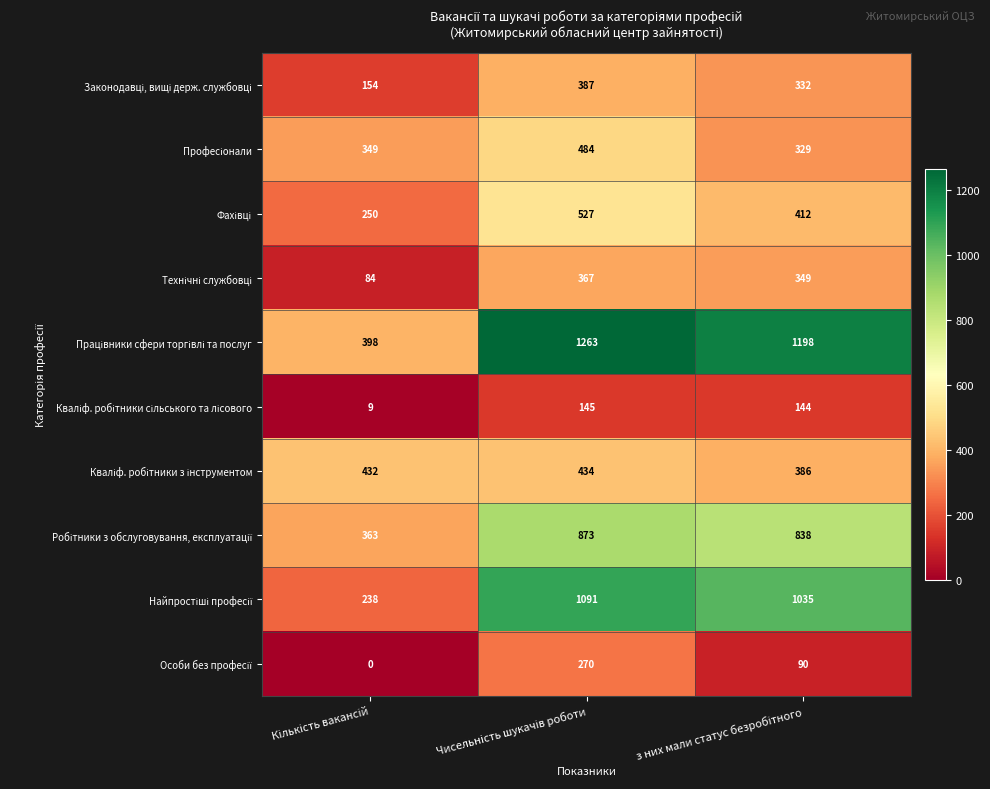

What is the maximum value shown in the chart?

1263